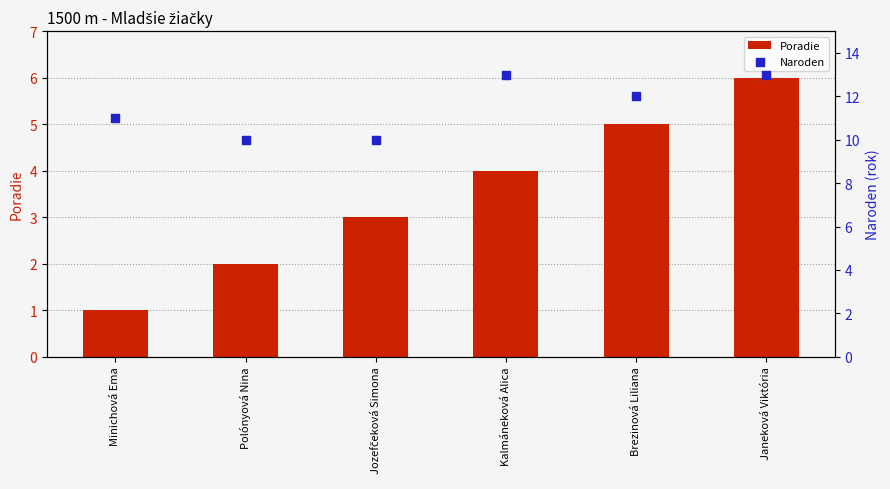

What are all the series names shown in the legend?

Poradie, Naroden